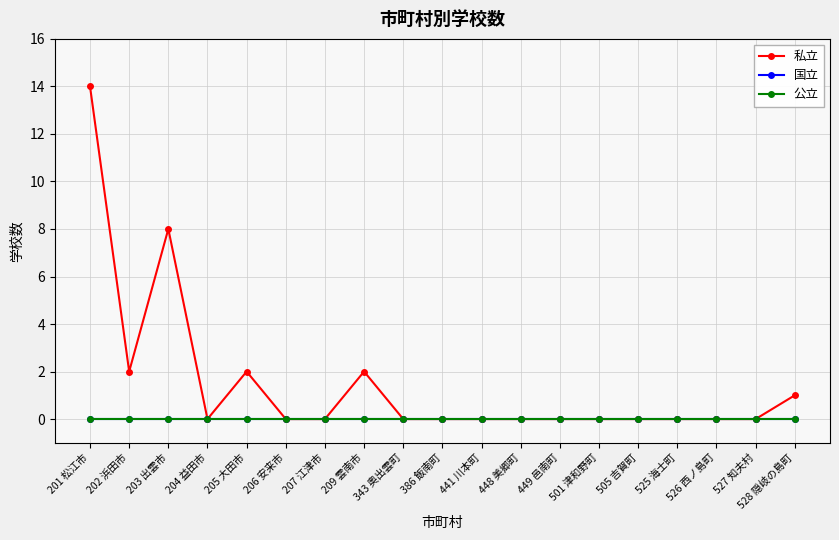

At 343 奥出雲町, list the series in order from smallest to largest.

私立, 国立, 公立